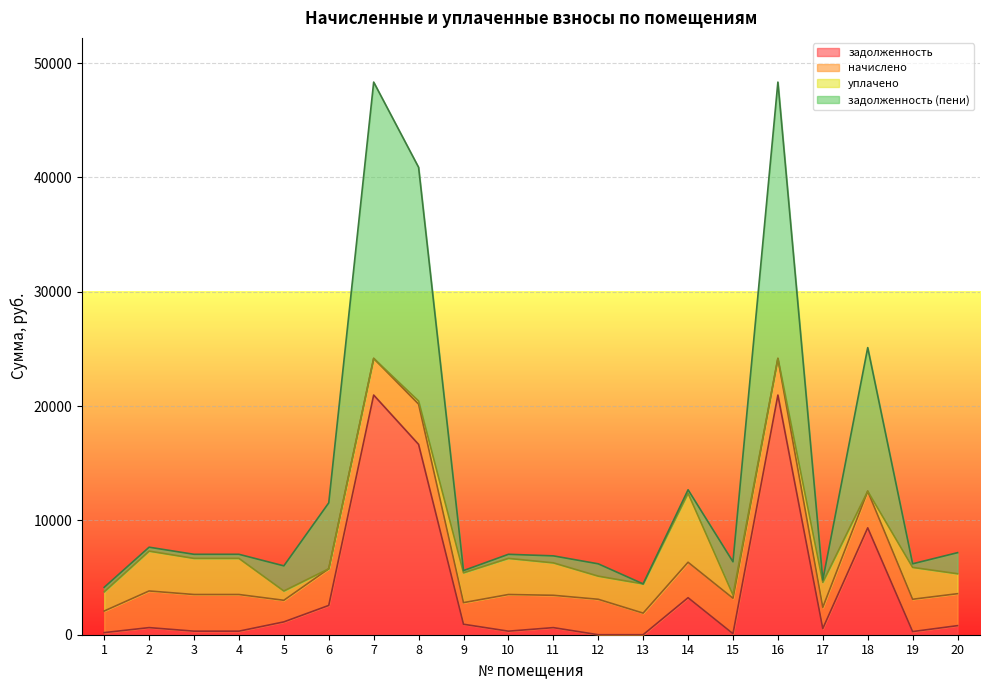

What is the highest value of the задолженность (пени) series?

48331.6